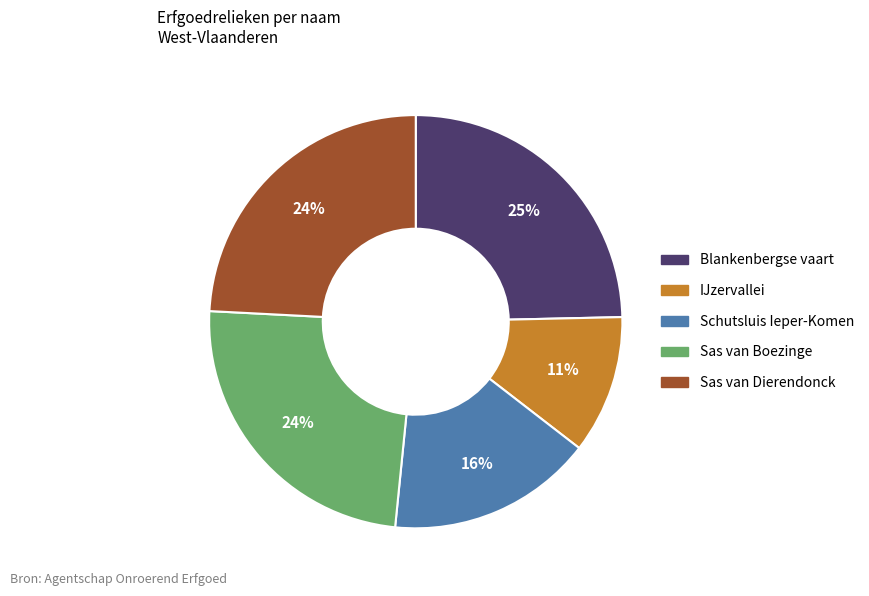

To the nearest percent, what percentage of the pie is Sas van Dierendonck?

24%